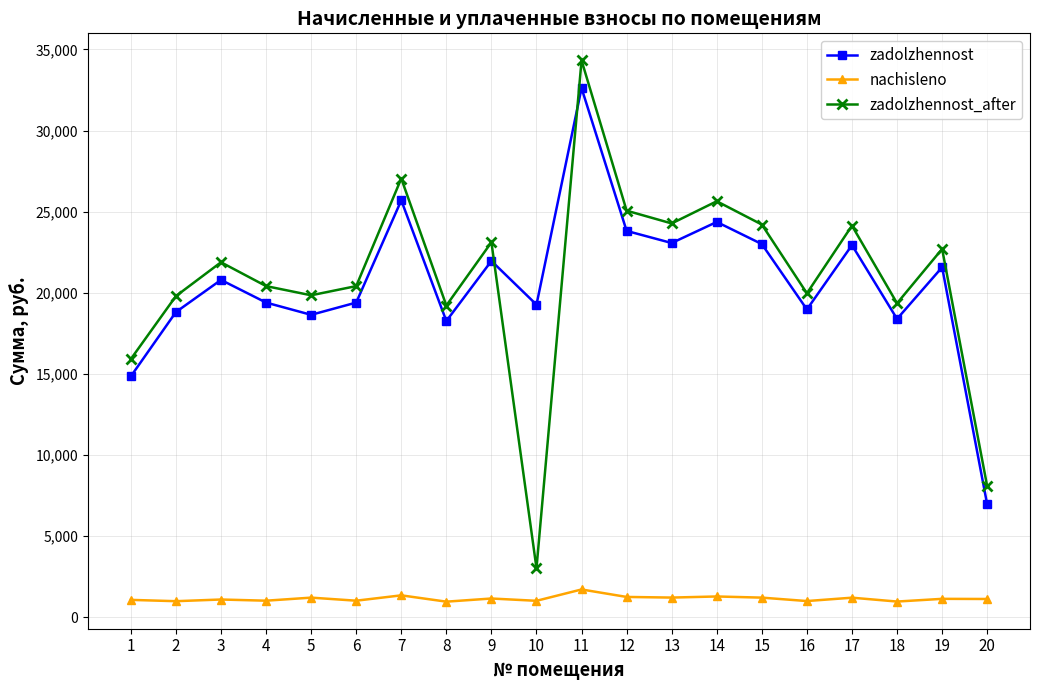

Where is the first local maximum for zadolzhennost_after?

3